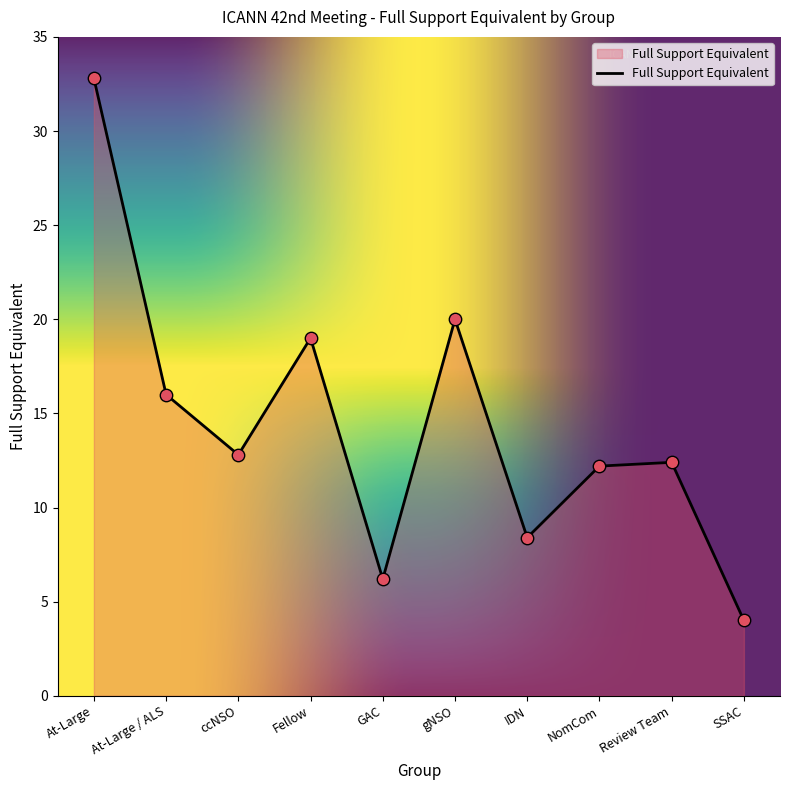

Between gNSO and Review Team, which is larger?

gNSO